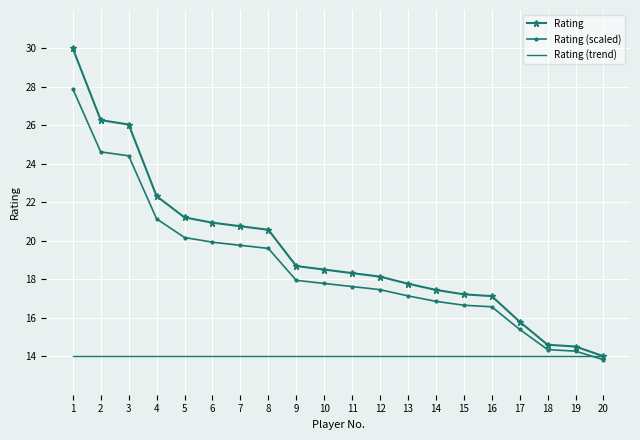

What is the total value across all series at 4?

57.5